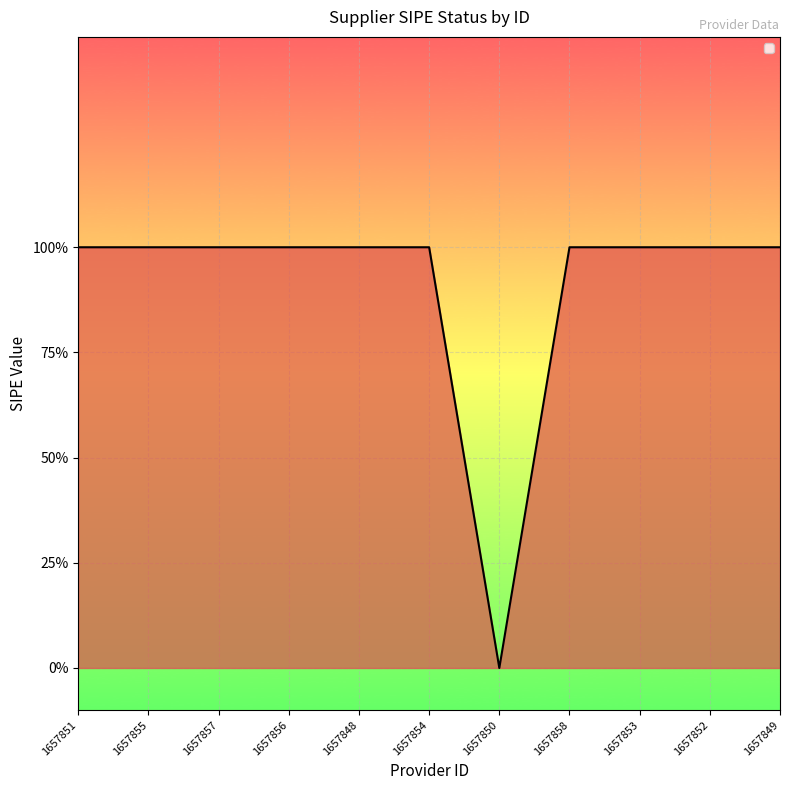

Does the chart display data point markers on the line(s)?

No